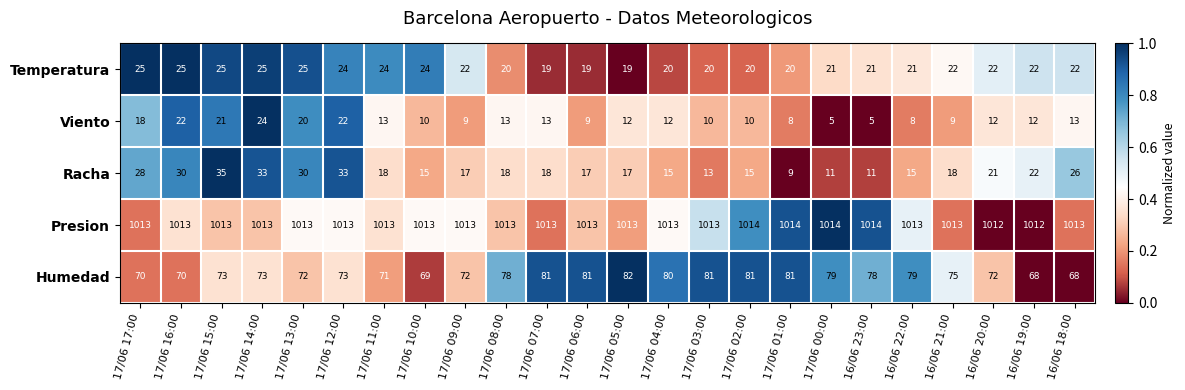

Which series has the largest range (max minus min)?

Racha